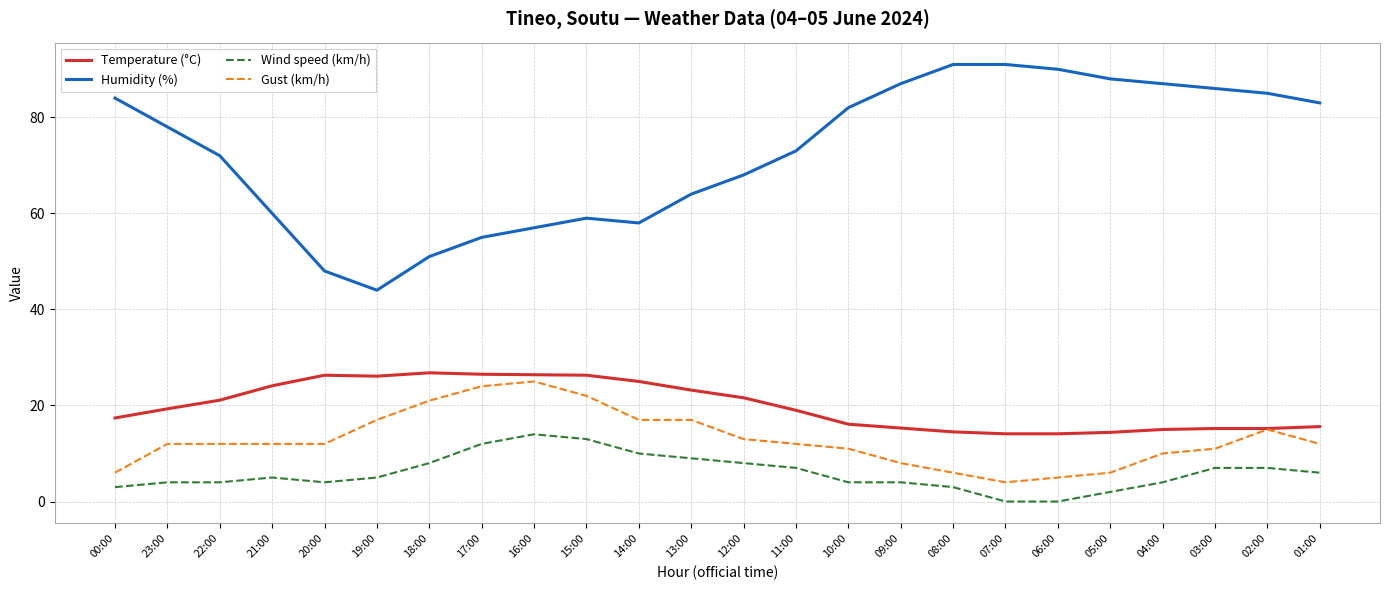

Is the value of Temperature (°C) at 08:00 greater than the value of Gust (km/h) at 01:00?

Yes